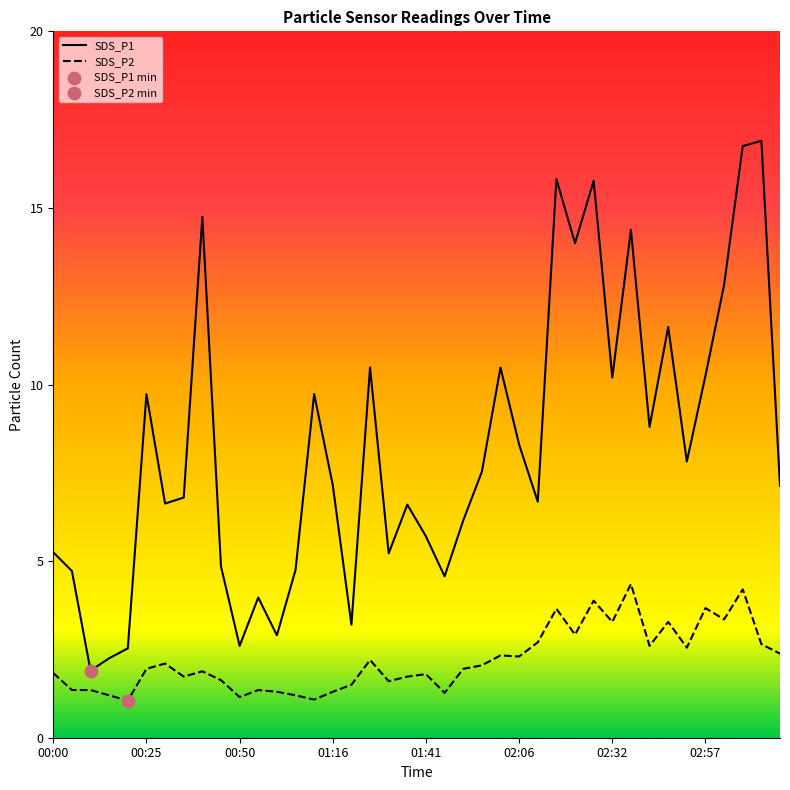

Which series contains the lowest Y value?

SDS_P2